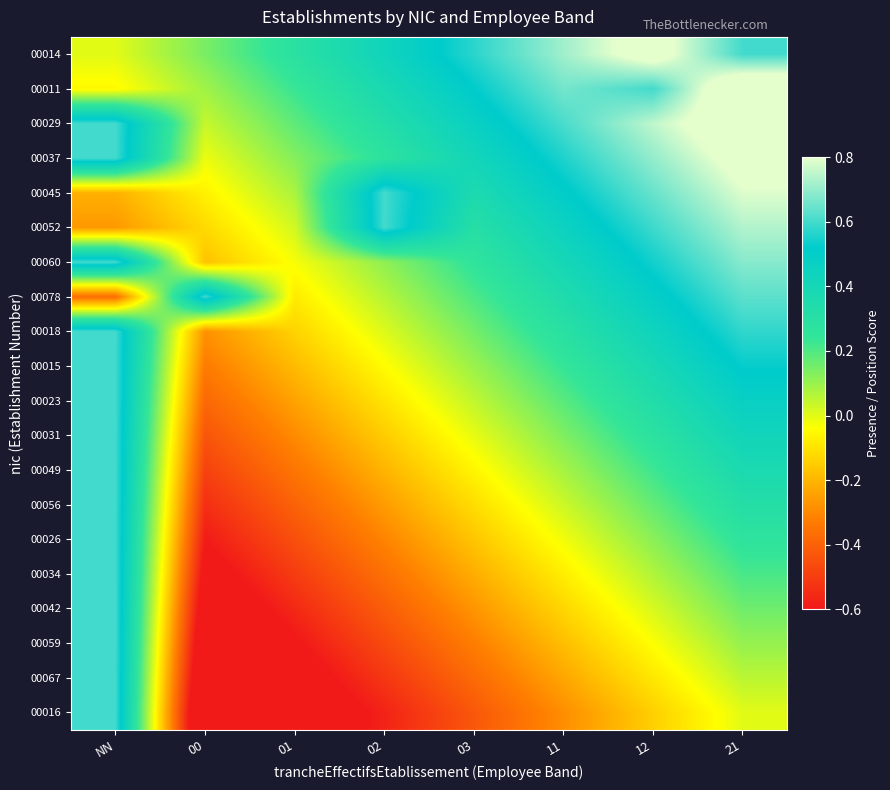

Reading left to right, transcribe all the data shown in this chart.

00014: NN=0.0	00=0.1	01=0.3	02=0.4	03=0.6	11=0.7	12=0.9	21=0.6
00011: NN=-0.1	00=0.1	01=0.2	02=0.4	03=0.5	11=0.7	12=0.6	21=0.9
00029: NN=0.6	00=0.0	01=0.2	02=0.3	03=0.5	11=0.6	12=0.8	21=0.9
00037: NN=0.6	00=-0.0	01=0.1	02=0.3	03=0.4	11=0.6	12=0.7	21=0.8
00045: NN=-0.2	00=-0.1	01=0.1	02=0.6	03=0.4	11=0.5	12=0.6	21=0.8
00052: NN=-0.3	00=-0.1	01=0.0	02=0.6	03=0.3	11=0.5	12=0.6	21=0.7
00060: NN=0.6	00=-0.2	01=-0.0	02=0.1	03=0.3	11=0.4	12=0.5	21=0.7
00078: NN=-0.4	00=0.6	01=-0.1	02=0.1	03=0.2	11=0.3	12=0.5	21=0.6
00018: NN=0.6	00=-0.3	01=-0.1	02=0.0	03=0.2	11=0.3	12=0.4	21=0.6
00015: NN=0.6	00=-0.3	01=-0.2	02=-0.0	03=0.1	11=0.2	12=0.4	21=0.5
00023: NN=0.6	00=-0.4	01=-0.2	02=-0.1	03=0.0	11=0.2	12=0.3	21=0.5
00031: NN=0.6	00=-0.4	01=-0.3	02=-0.2	03=-0.0	11=0.1	12=0.3	21=0.4
00049: NN=0.6	00=-0.5	01=-0.3	02=-0.2	03=-0.1	11=0.1	12=0.2	21=0.4
00056: NN=0.6	00=-0.5	01=-0.4	02=-0.3	03=-0.1	11=0.0	12=0.2	21=0.3
00026: NN=0.6	00=-0.6	01=-0.5	02=-0.3	03=-0.2	11=-0.0	12=0.1	21=0.3
00034: NN=0.6	00=-0.6	01=-0.5	02=-0.4	03=-0.2	11=-0.1	12=0.1	21=0.2
00042: NN=0.6	00=-0.7	01=-0.6	02=-0.4	03=-0.3	11=-0.1	12=0.0	21=0.2
00059: NN=0.6	00=-0.8	01=-0.6	02=-0.5	03=-0.3	11=-0.2	12=-0.0	21=0.1
00067: NN=0.6	00=-0.8	01=-0.7	02=-0.5	03=-0.4	11=-0.2	12=-0.1	21=0.1
00016: NN=0.6	00=-0.9	01=-0.7	02=-0.6	03=-0.4	11=-0.3	12=-0.1	21=0.0